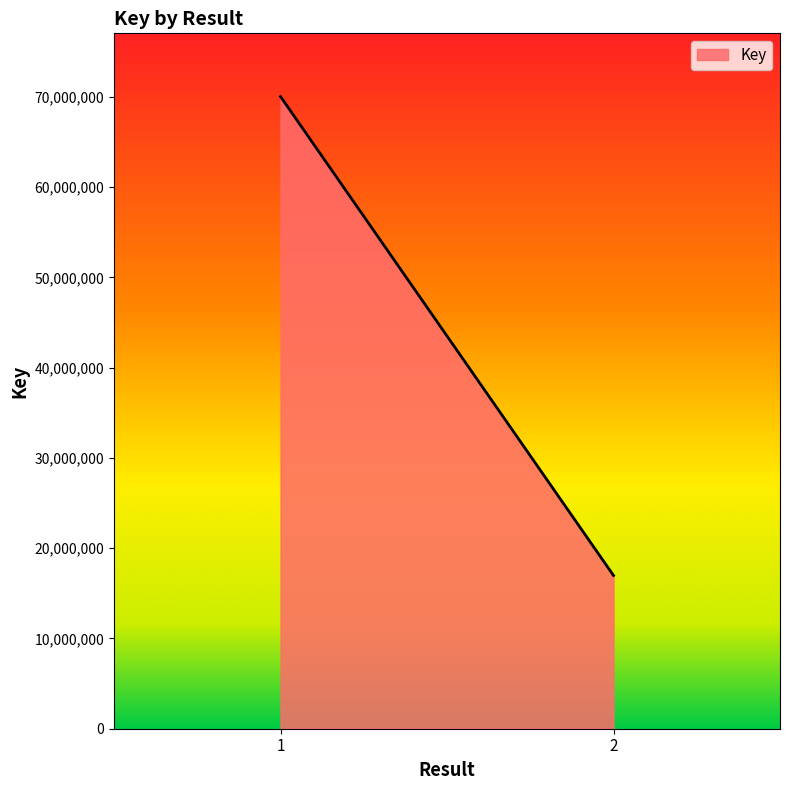

What is the difference between the values at 1 and 2?

53049600